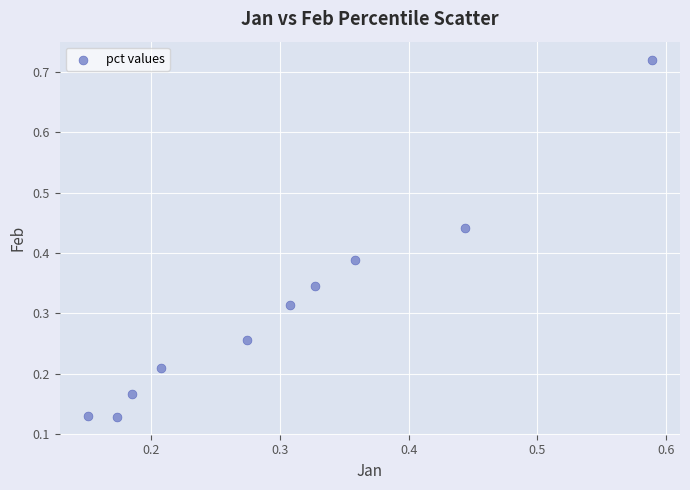

What is the range of Y values (max minus min)?

0.6